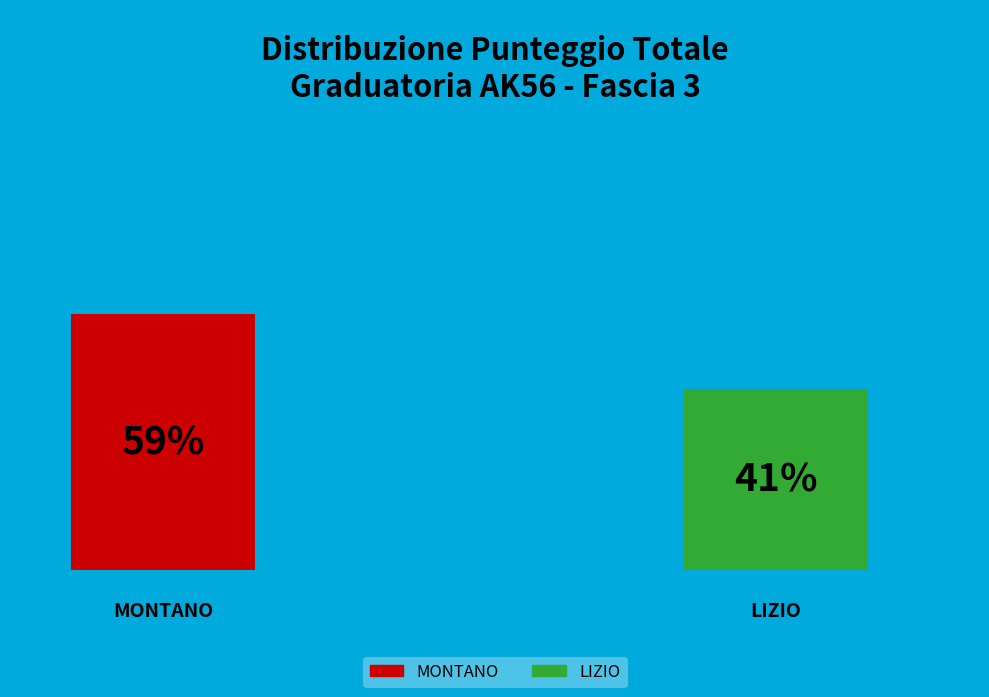

What percentage do MONTANO and LIZIO together represent?

100.0%